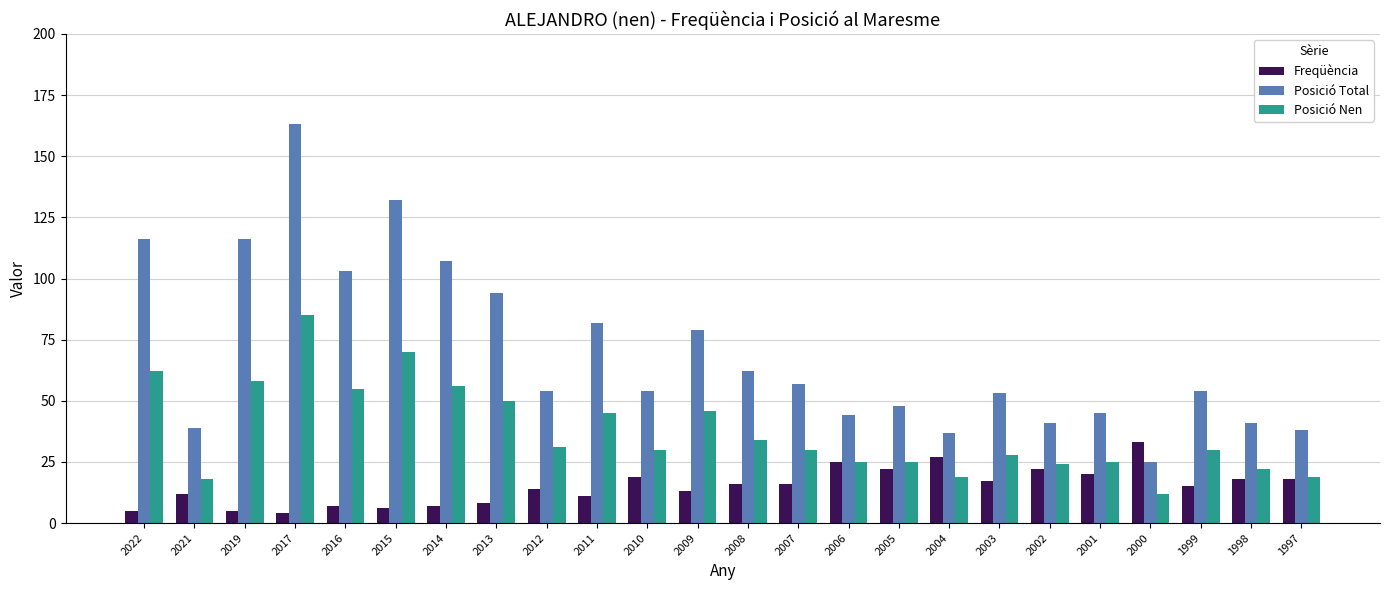

Is the value of Posició Nen at 2015 greater than the value of Freqüència at 2014?

Yes